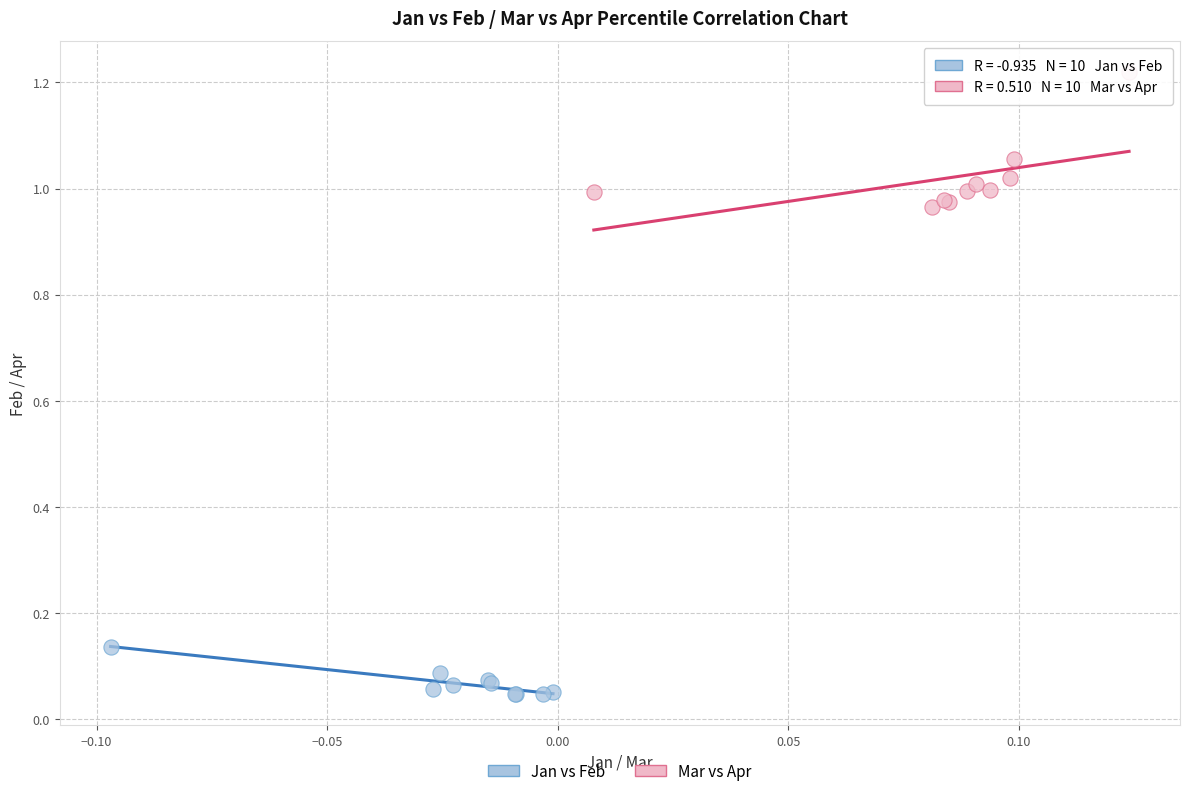

Which series reaches the minimum Y coordinate?

Jan vs Feb